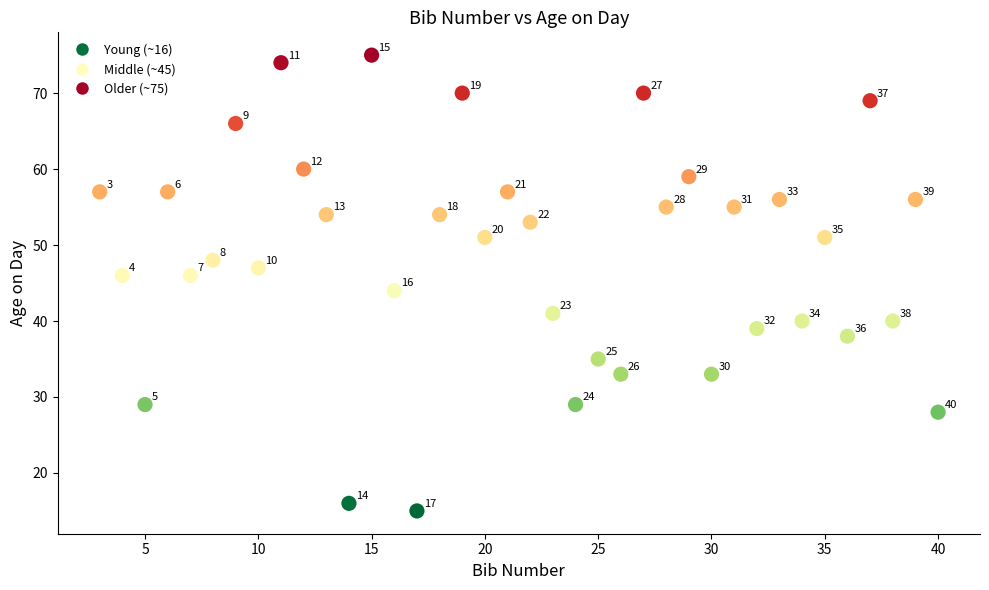

What is the range of Y values (max minus min)?

60